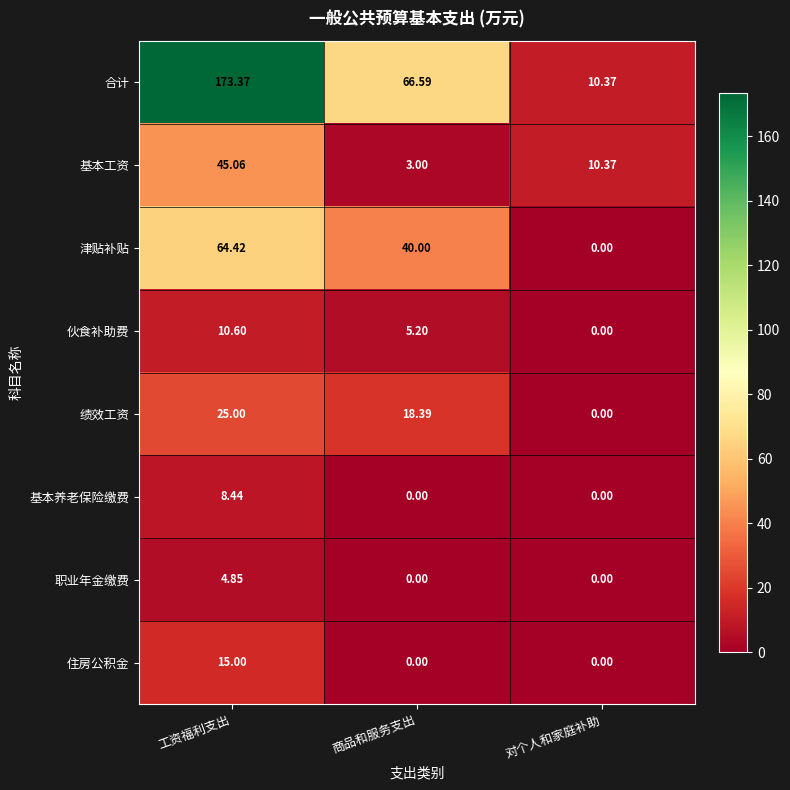

At which category is the sum across all series the highest?

工资福利支出